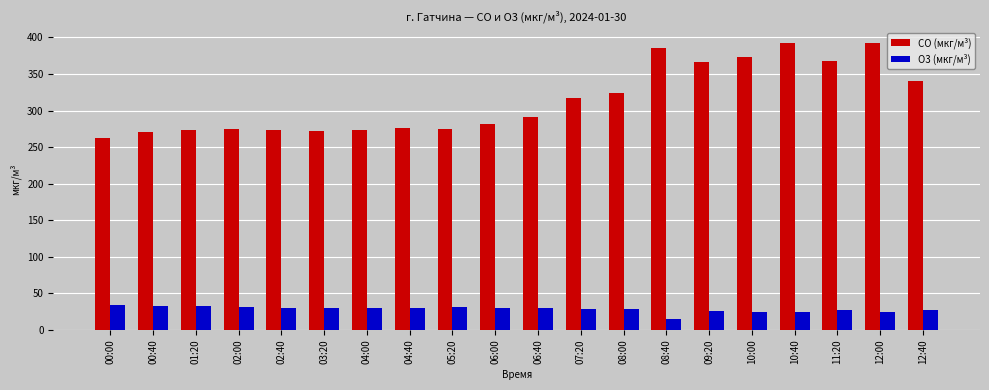

What is the spread (max minus min) of values at 09:20?

341.3